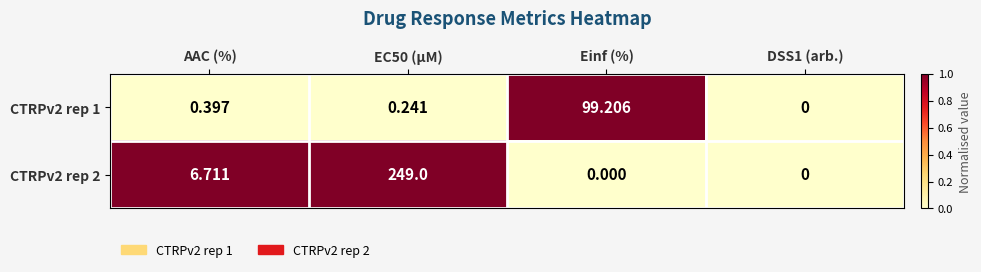

Where does the CTRPv2 rep 2 series first go above 6?

AAC (%)